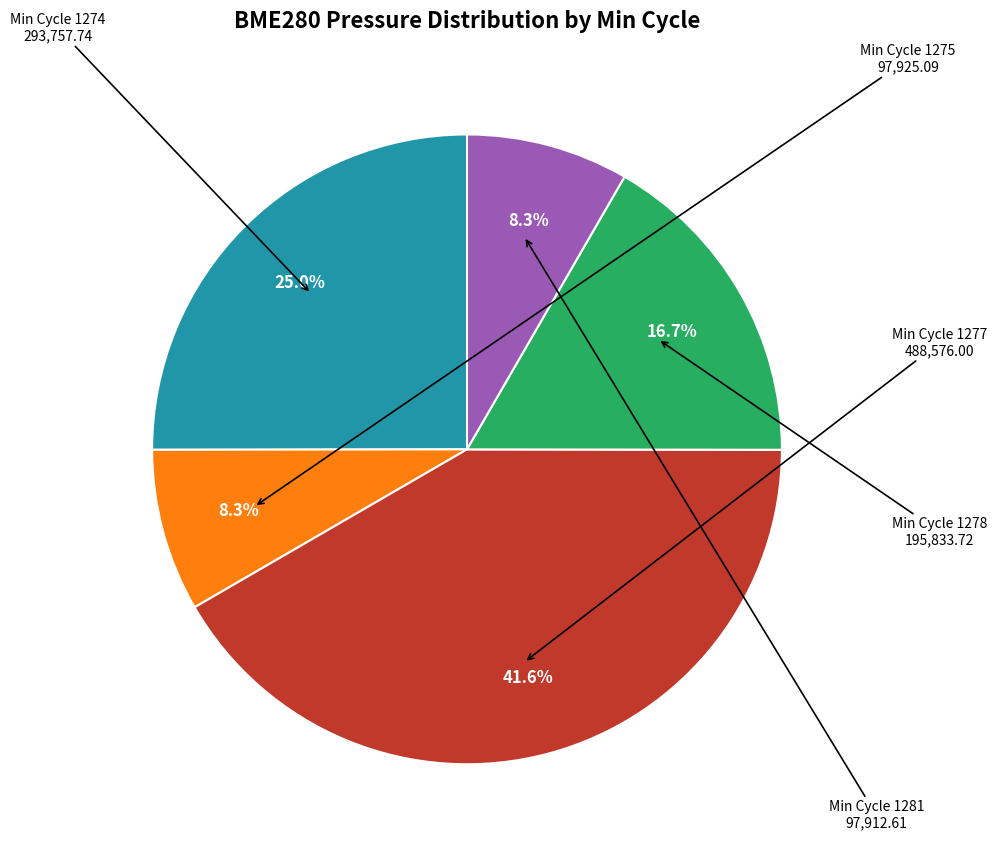

Does any single category account for the majority?

No